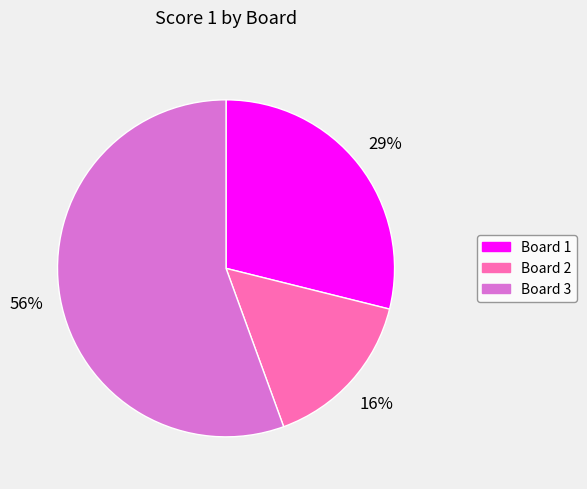

Is there a majority slice in this chart?

Yes